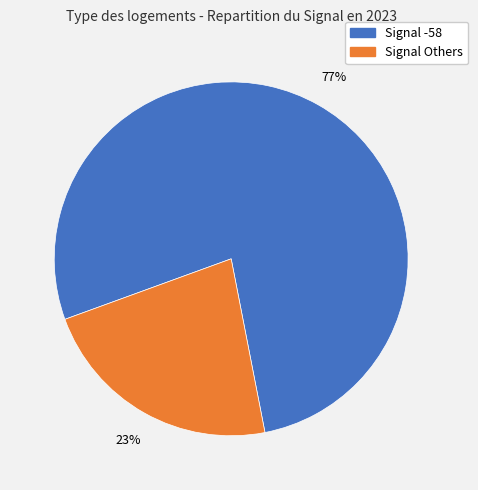

To the nearest percent, what is the average slice percentage?

50%